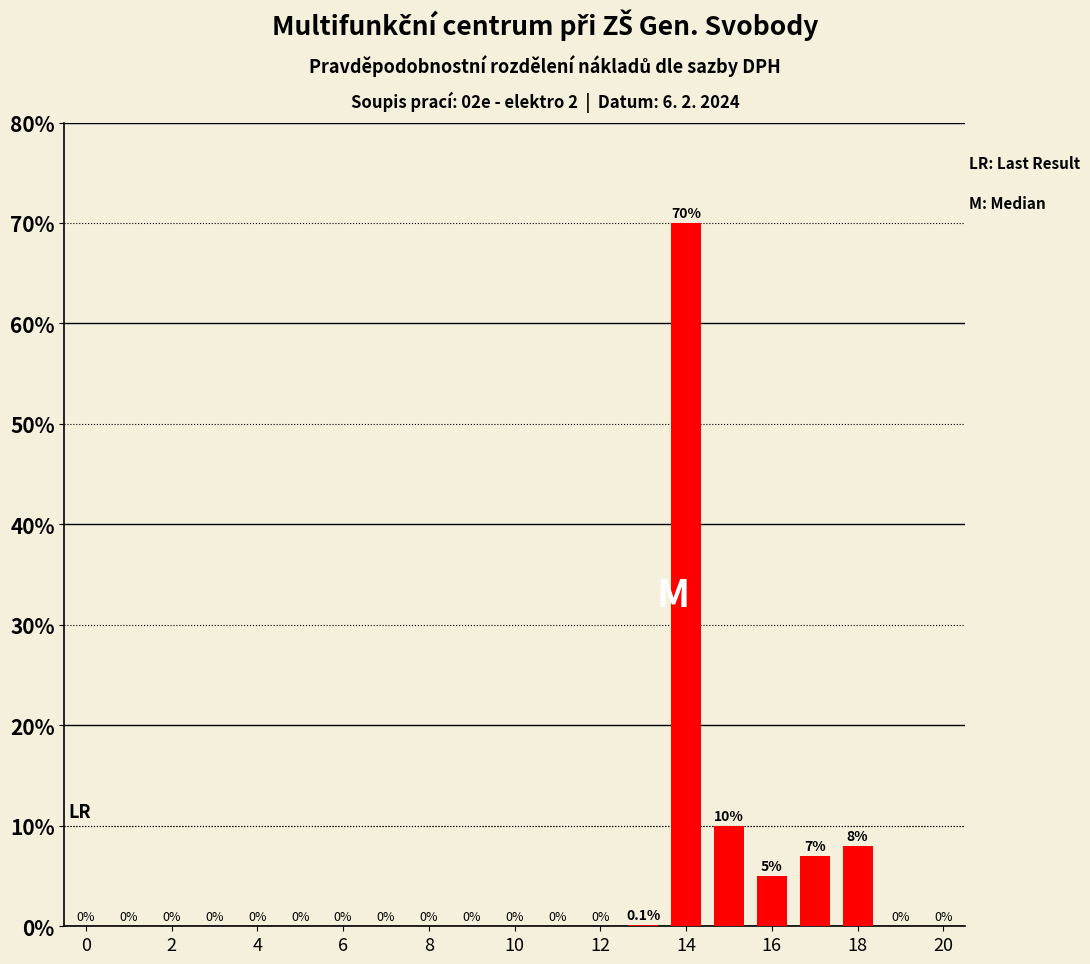

Are the bars horizontal?

No